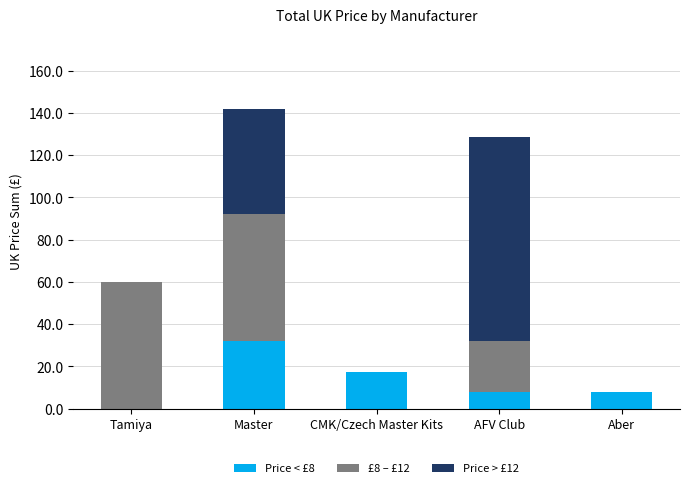

Is it true that Price < £8 equals 32.0 at Master?

True